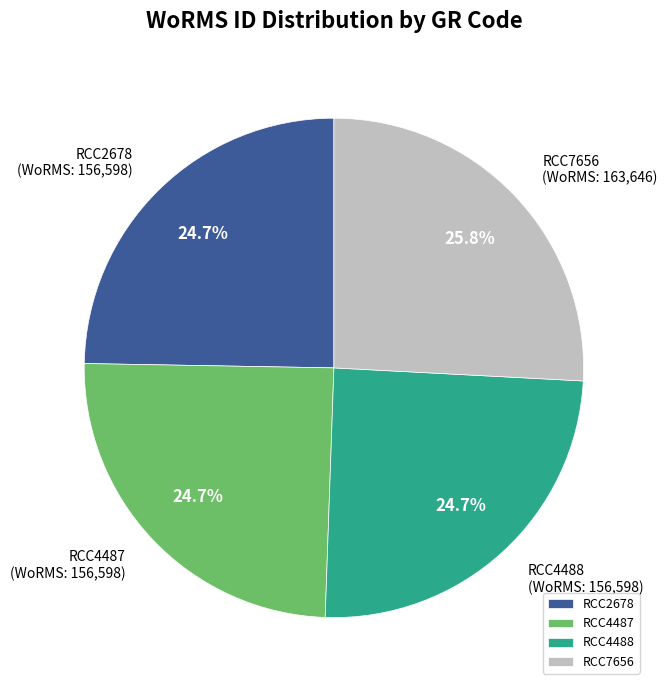

True or false: RCC2678 accounts for 25% of the total.

True